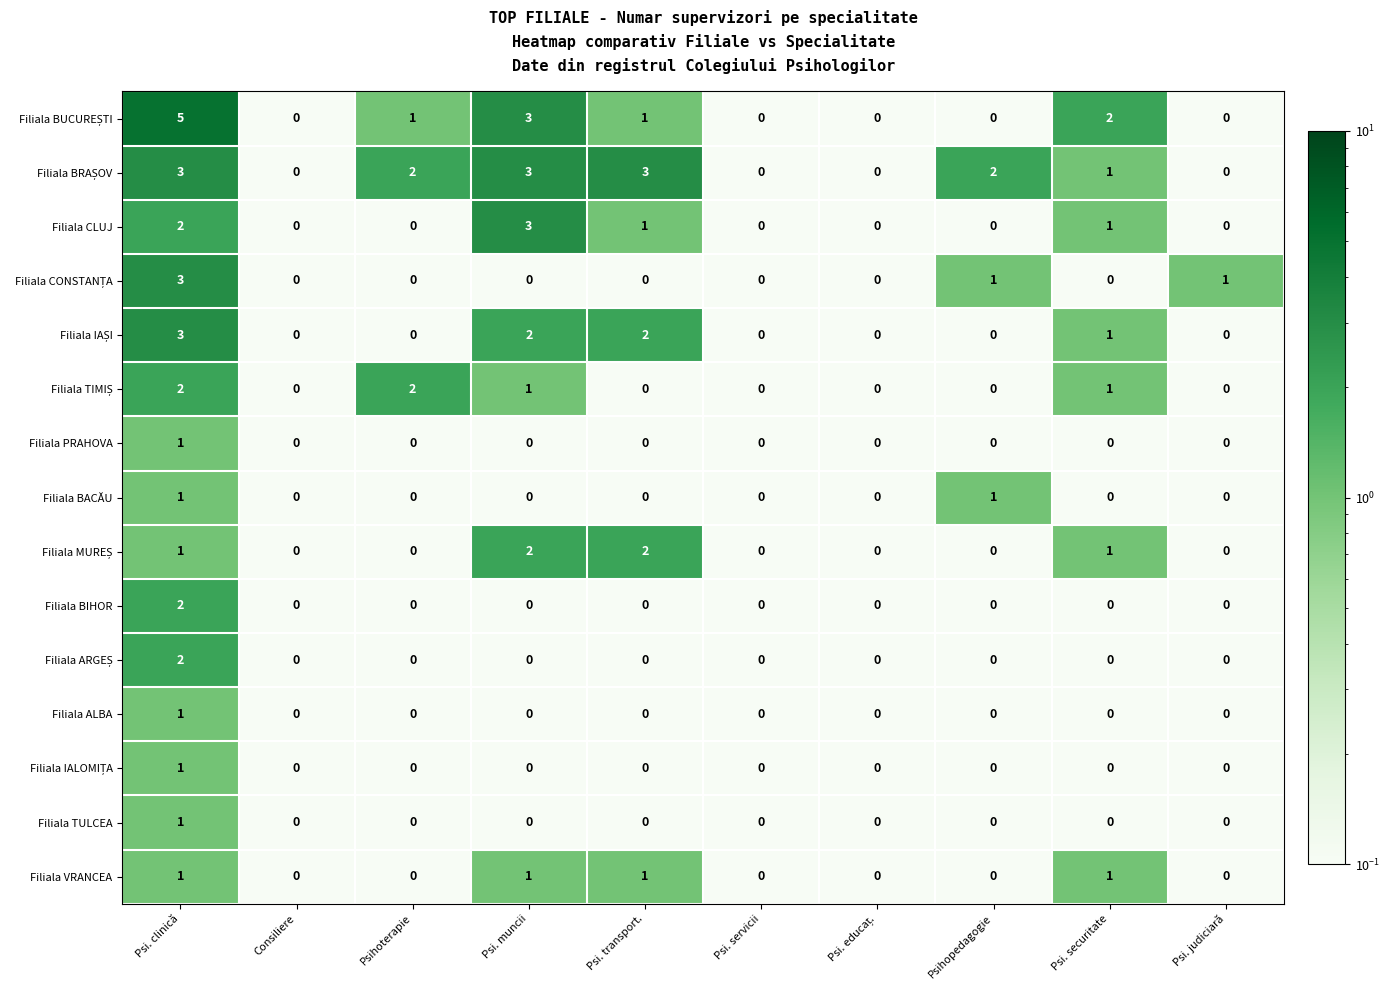

True or false: Filiala ALBA has a value of -1 at Psi. servicii.

False